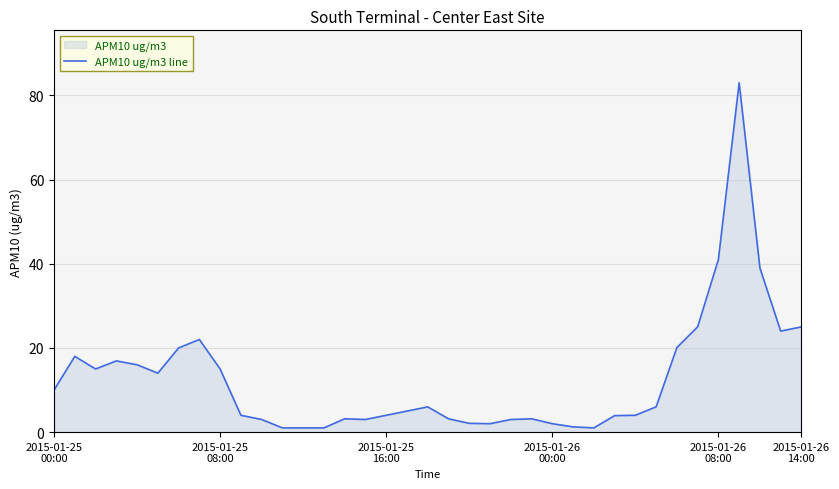

What is the maximum value shown in the chart?

83.0